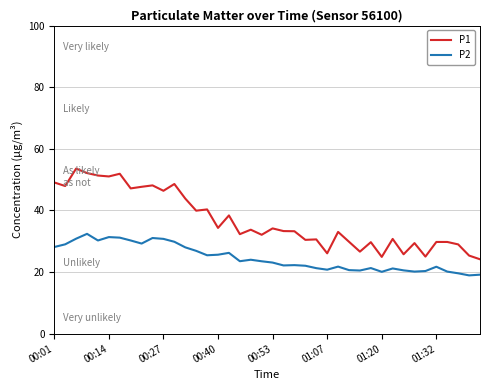

True or false: P1 has more than 0 points higher than both neighbors.

True